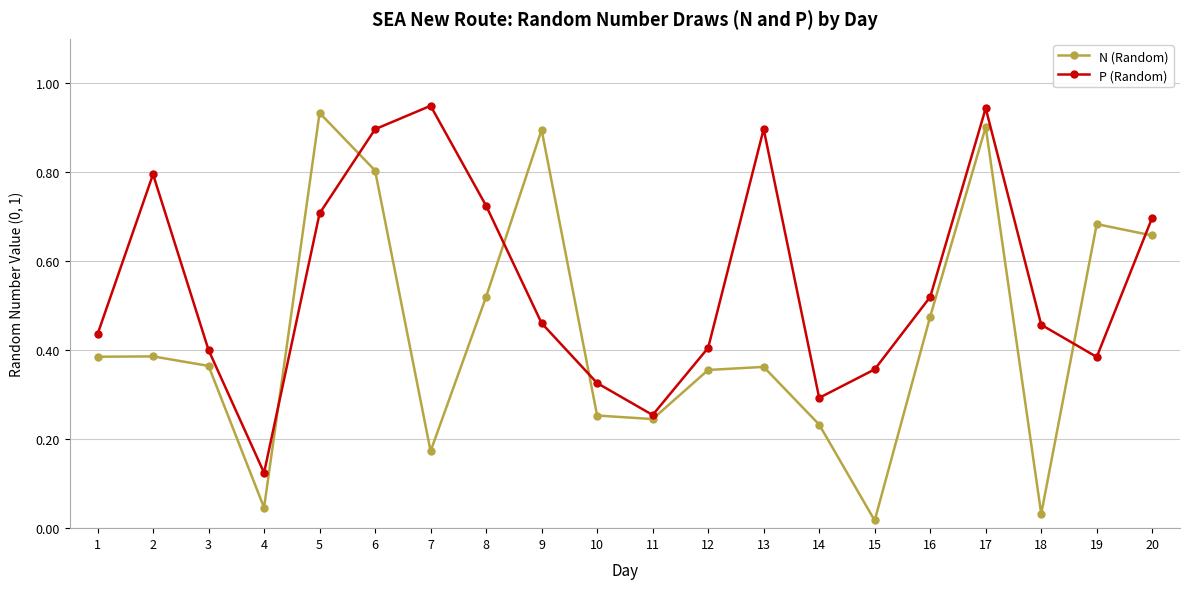

After their last crossing, which series has the higher values: P (Random) or N (Random)?

P (Random)